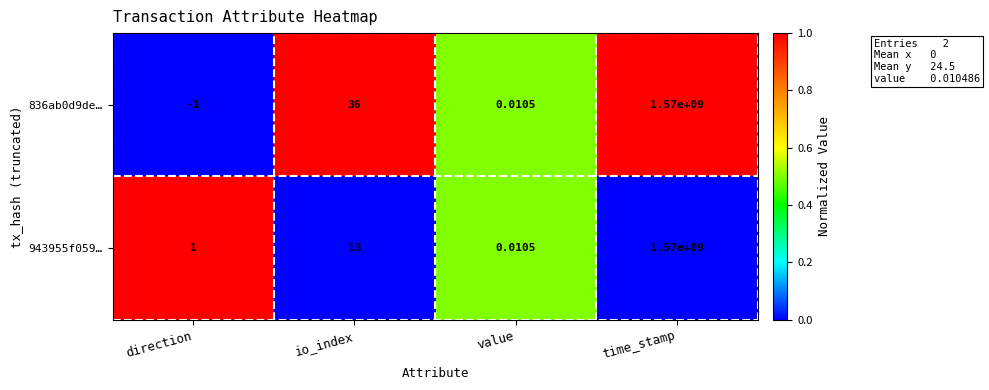

At which category does the chart reach its minimum across all series?

direction